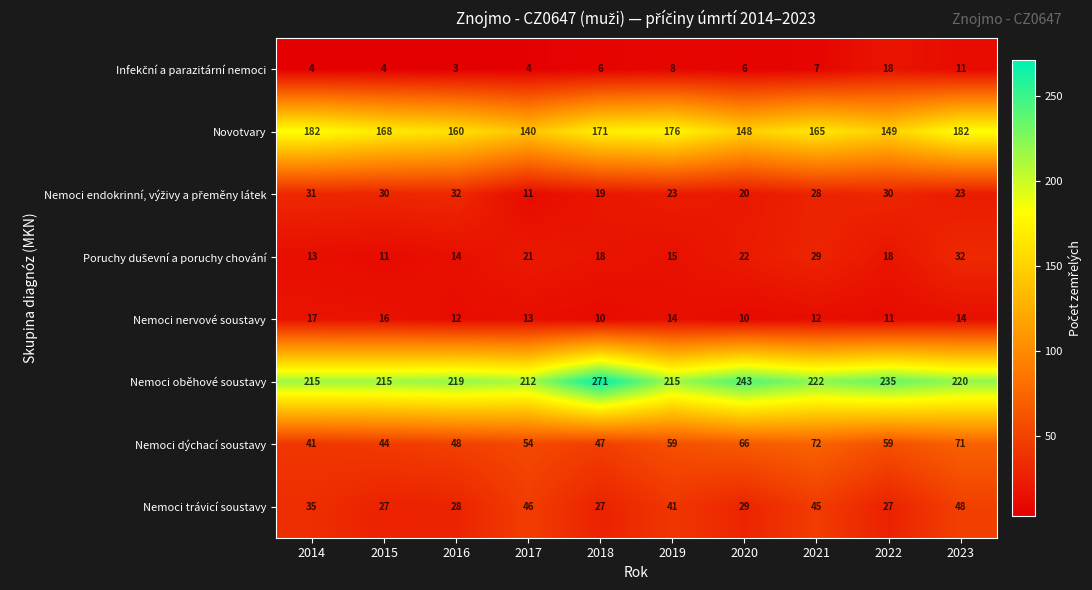

At which category does the chart reach its minimum across all series?

2016